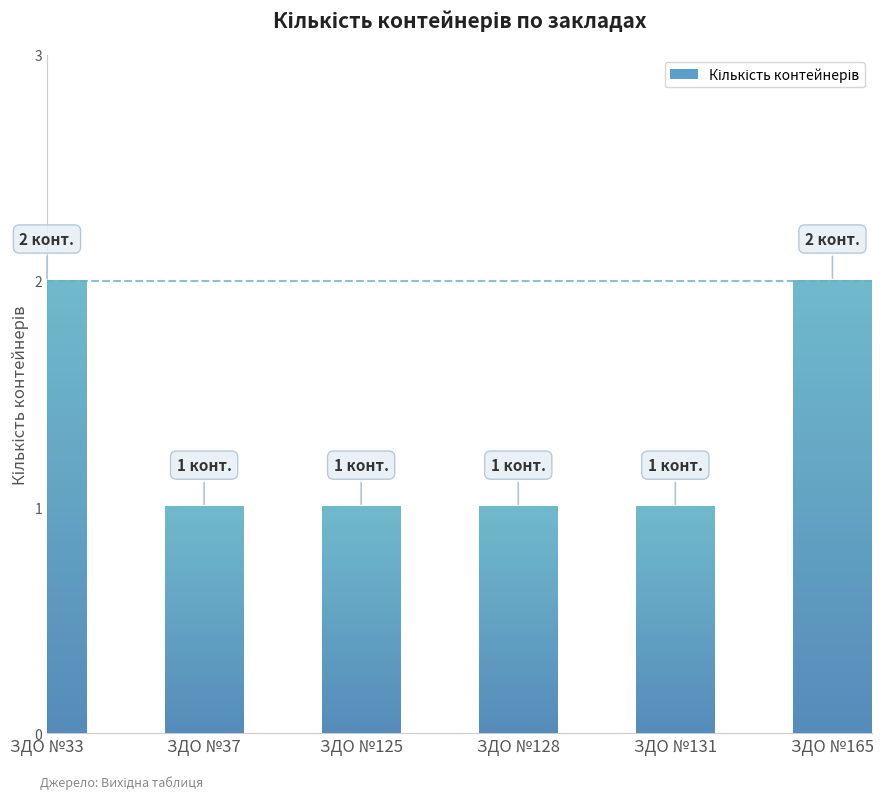

Which label corresponds to the largest value in the chart?

ЗДО №33